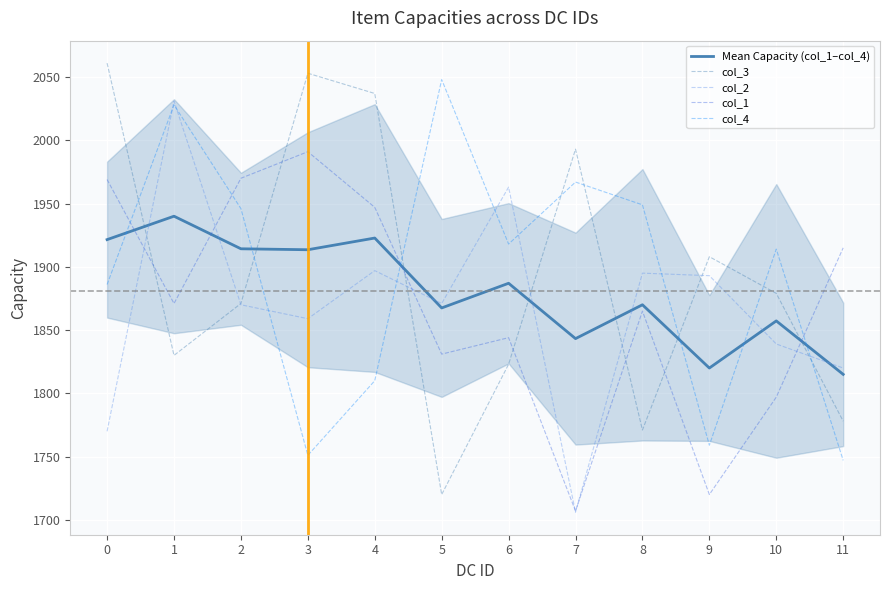

Which series has the largest total across all categories?

col_3